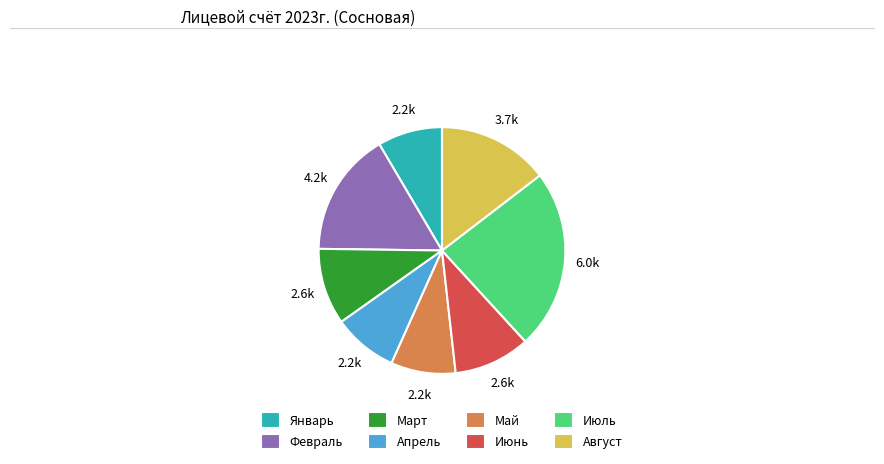

Does Февраль account for over 50% of the chart?

No